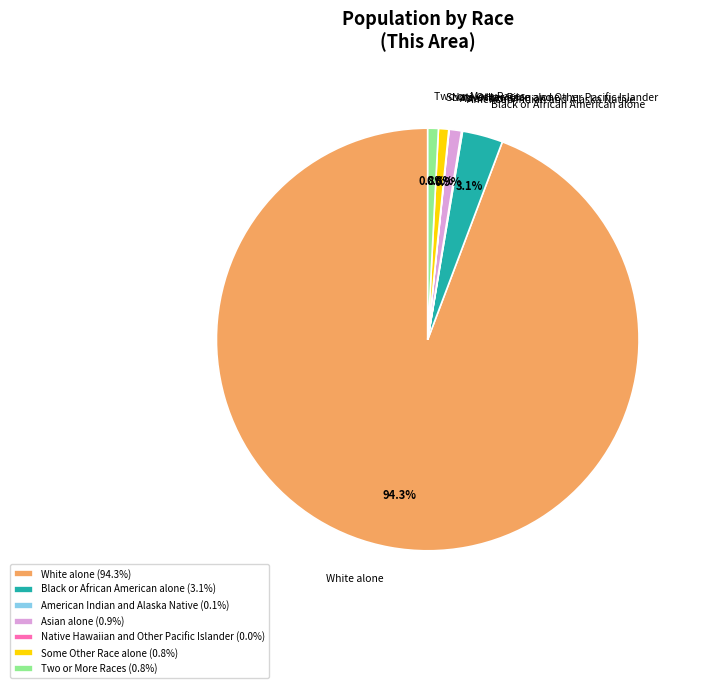

Which has a higher value, White alone or Two or More Races?

White alone